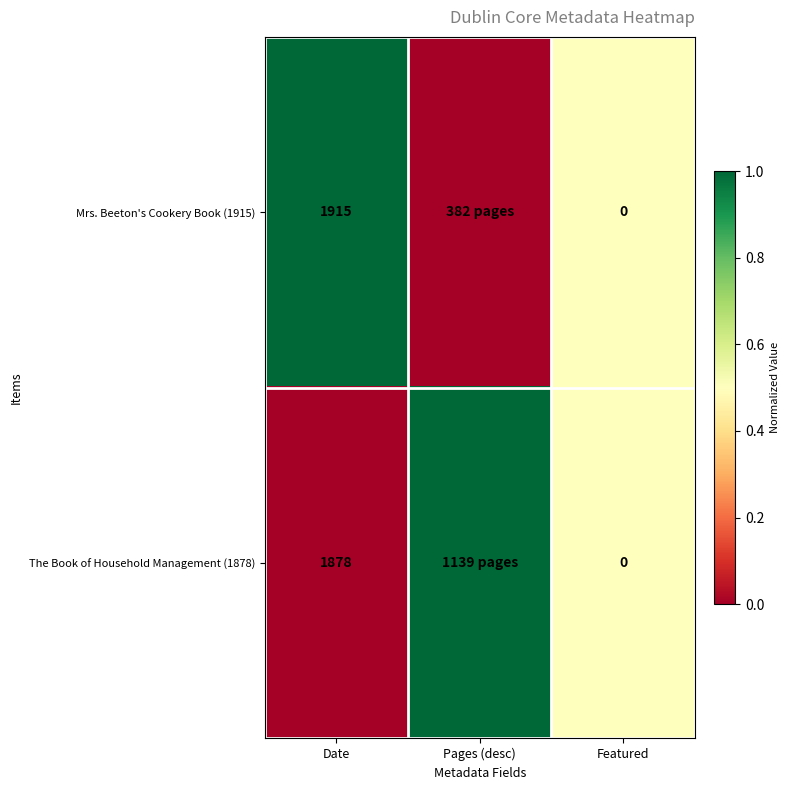

What is the total value across all series at Date?

3793